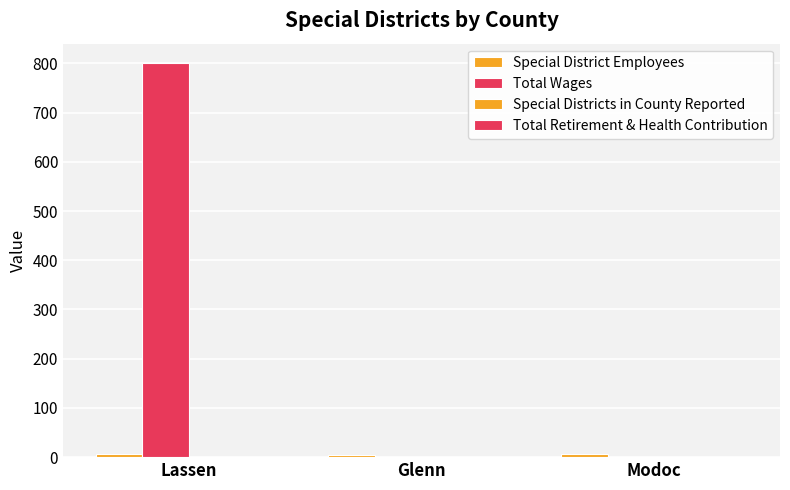

What is the label of the 3rd bar from the right?

Lassen